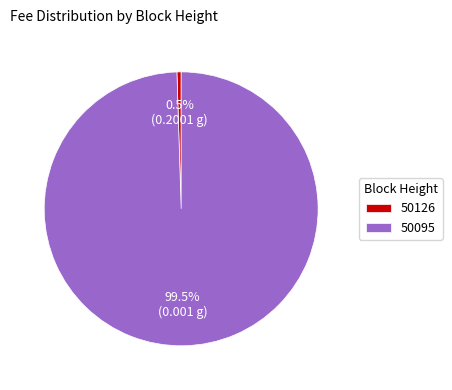

What is the smallest slice in the pie chart?

50126